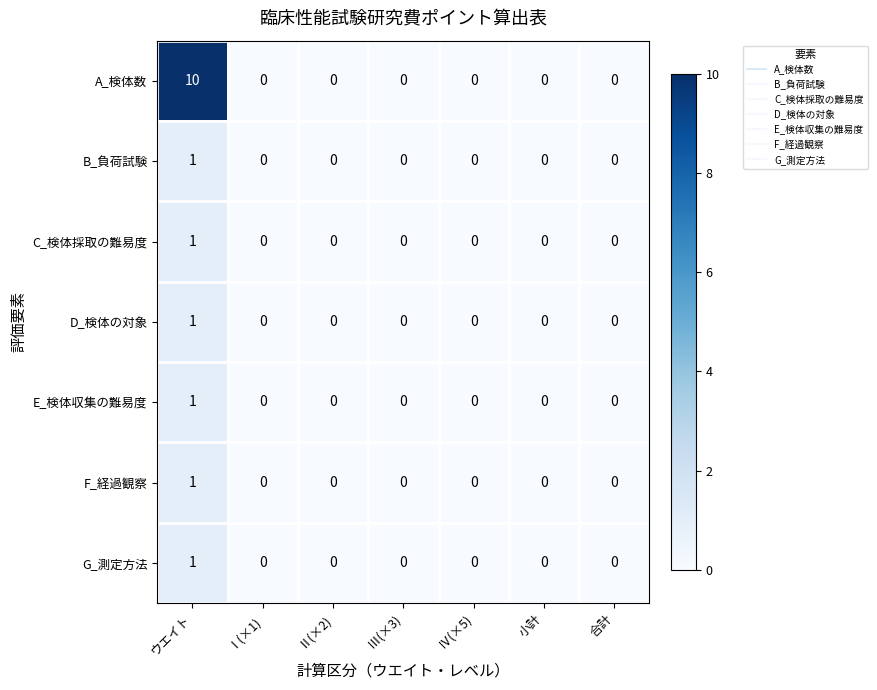

Is it true that B_負荷試験 equals 0 at 小計?

True